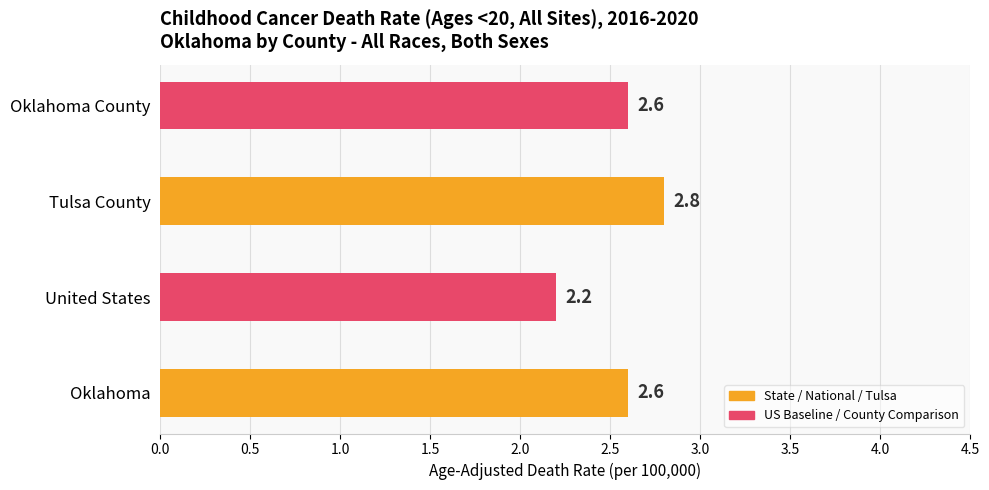

Does the chart contain stacked bars?

No